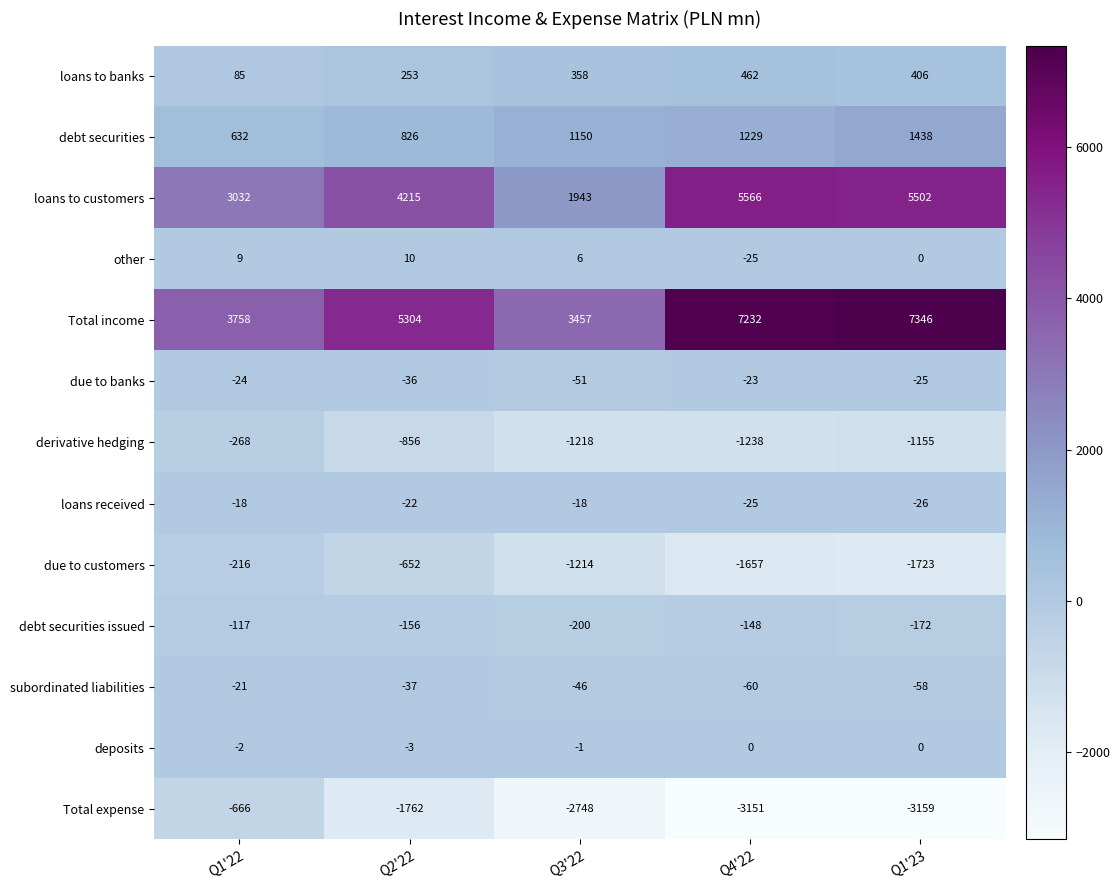

What value does the due to customers series have at Q3'22?

-1214